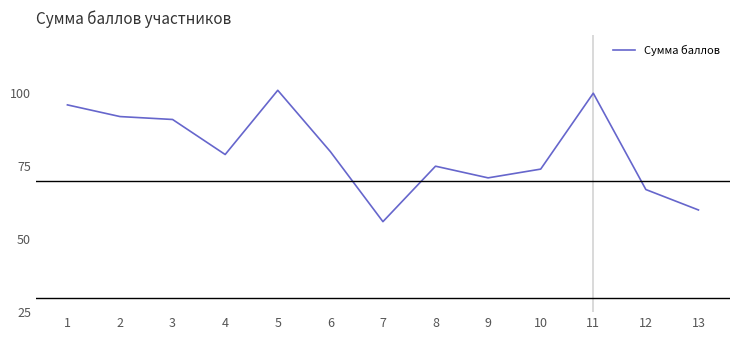

What is the difference between the second highest and minimum values?

44